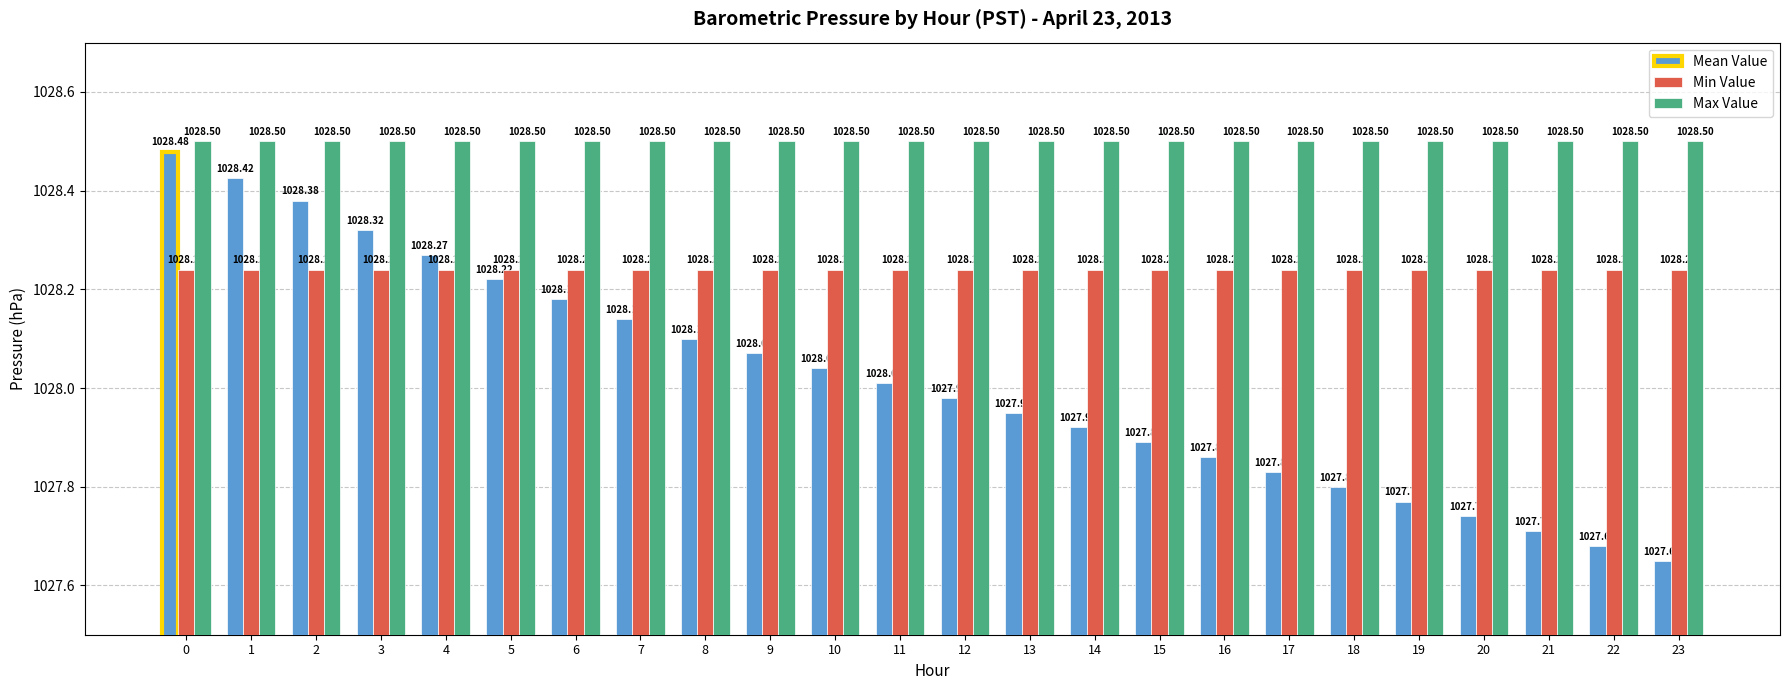

Rank the series by their maximum value, from lowest to highest.

Min Value, Mean Value, Max Value